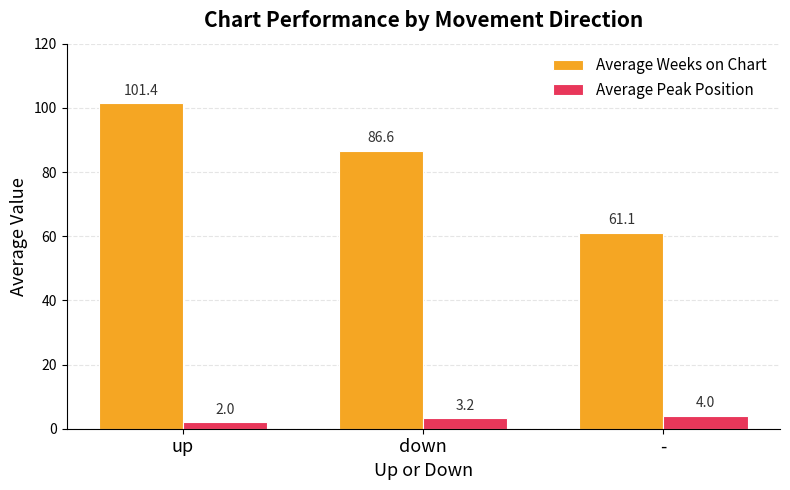

Reading left to right, list all the values displayed in this chart.

Average Weeks on Chart: 101.4	86.6	61.1
Average Peak Position: 2.0	3.2	4.0